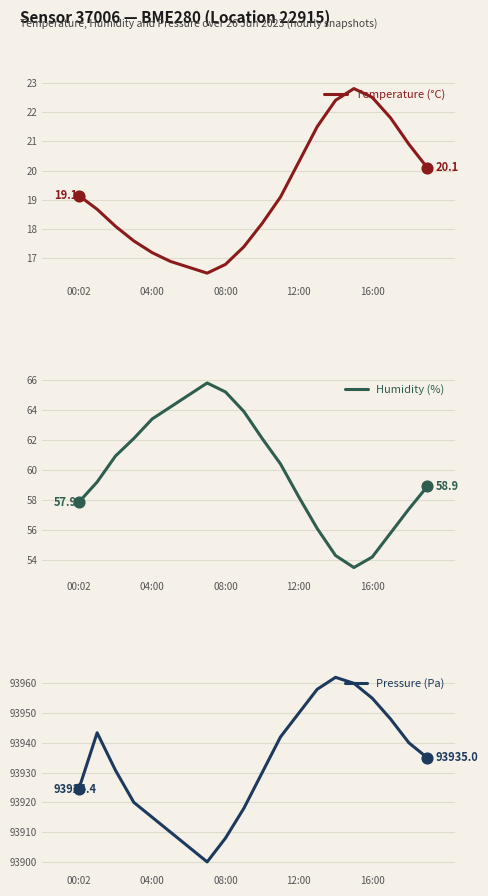

What is the total value across all series at 7?

93982.3